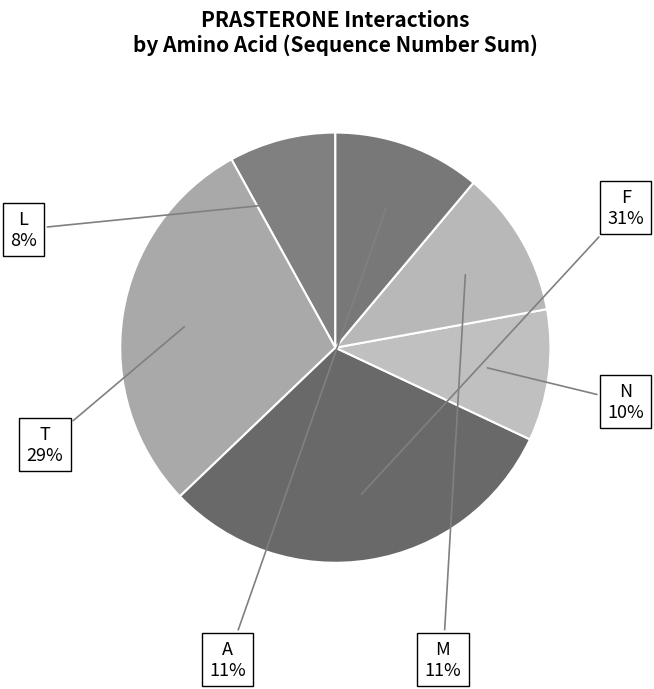

True or false: A accounts for 1% of the total.

False